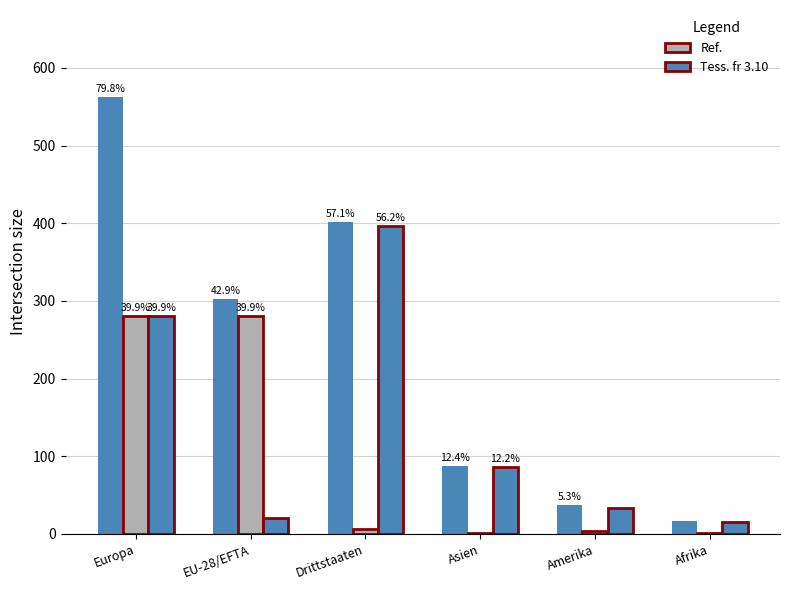

What is the total value across all series at Asien?

174